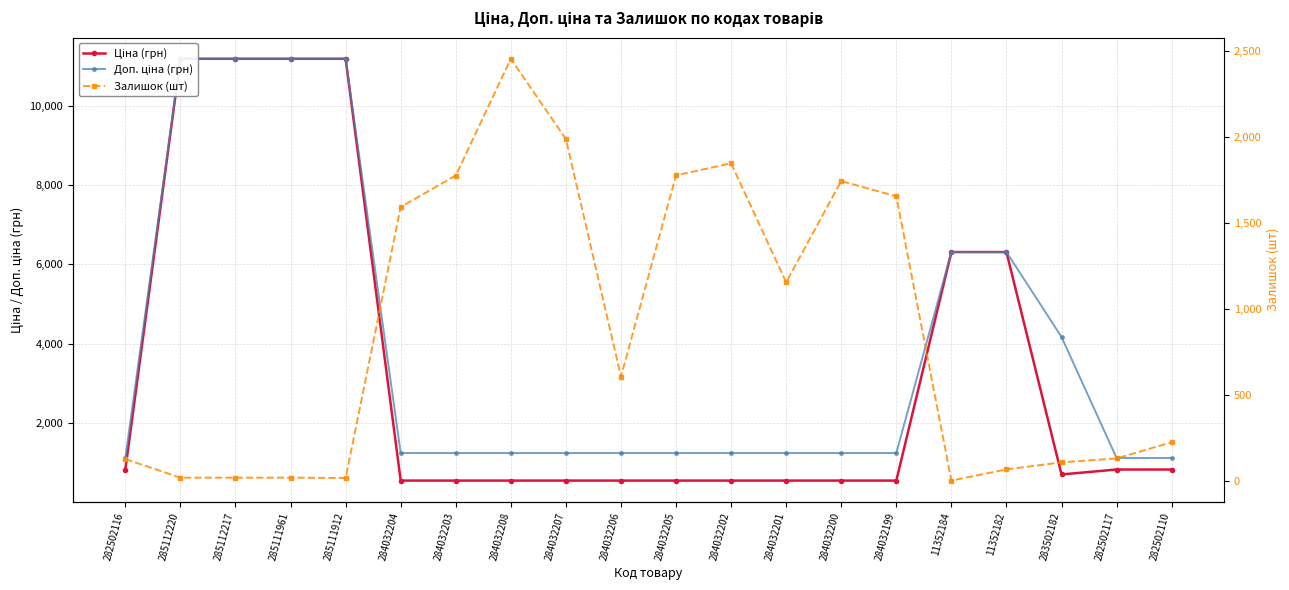

What is the total value across all series at 284032205?

3549.4